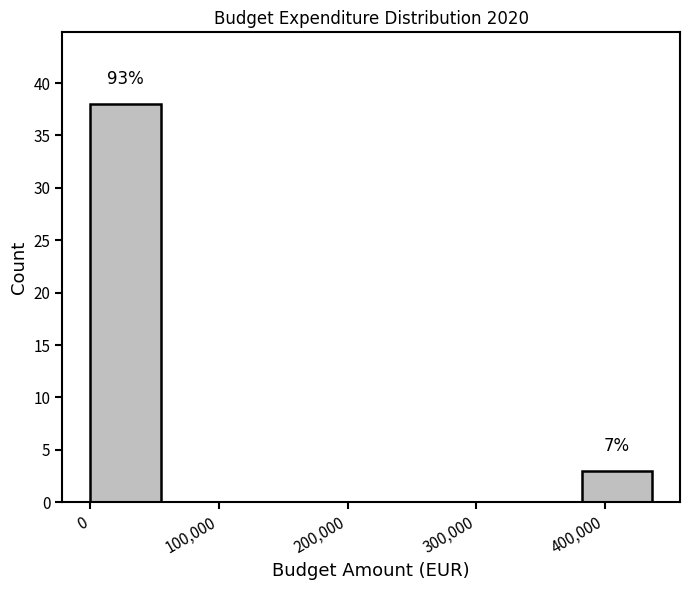

Which range on the x-axis has the tallest bar?

0 to 50000